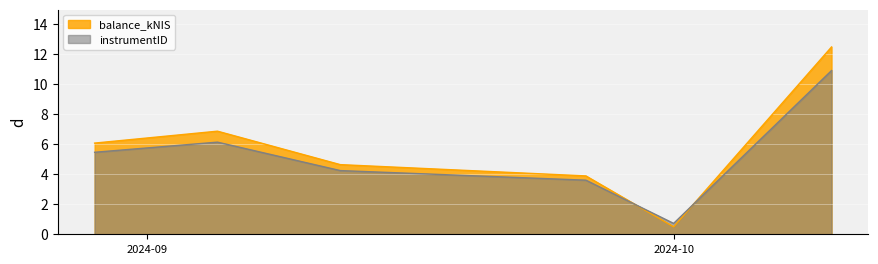

How many interior local peaks (higher than both neighbors) does the data have?

1